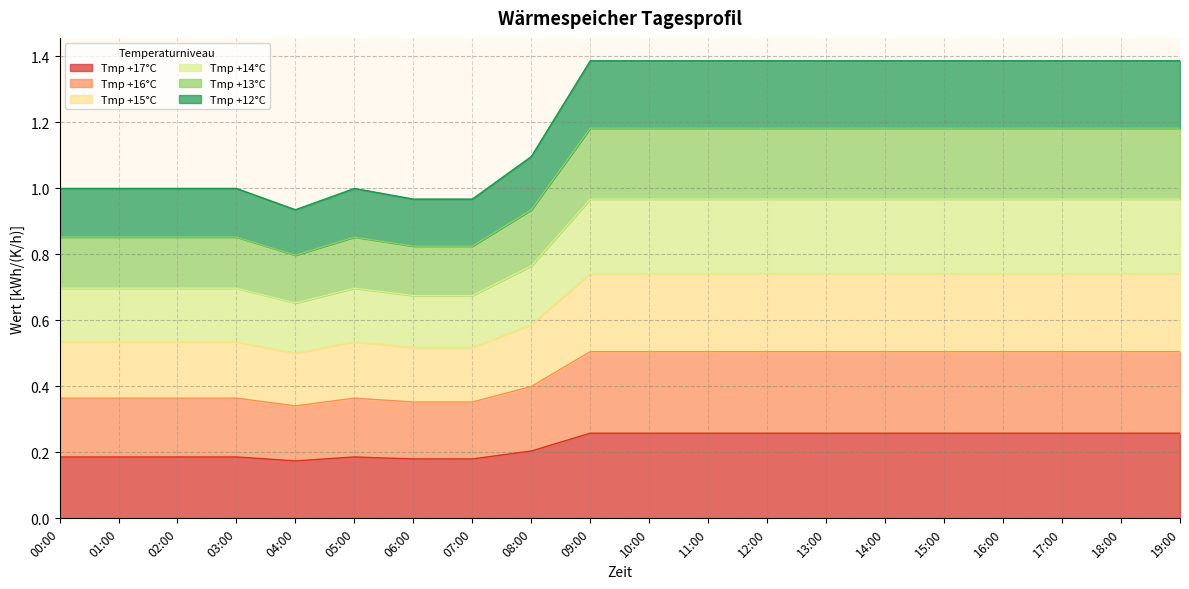

At how many categories does at least one series exceed 0?

20